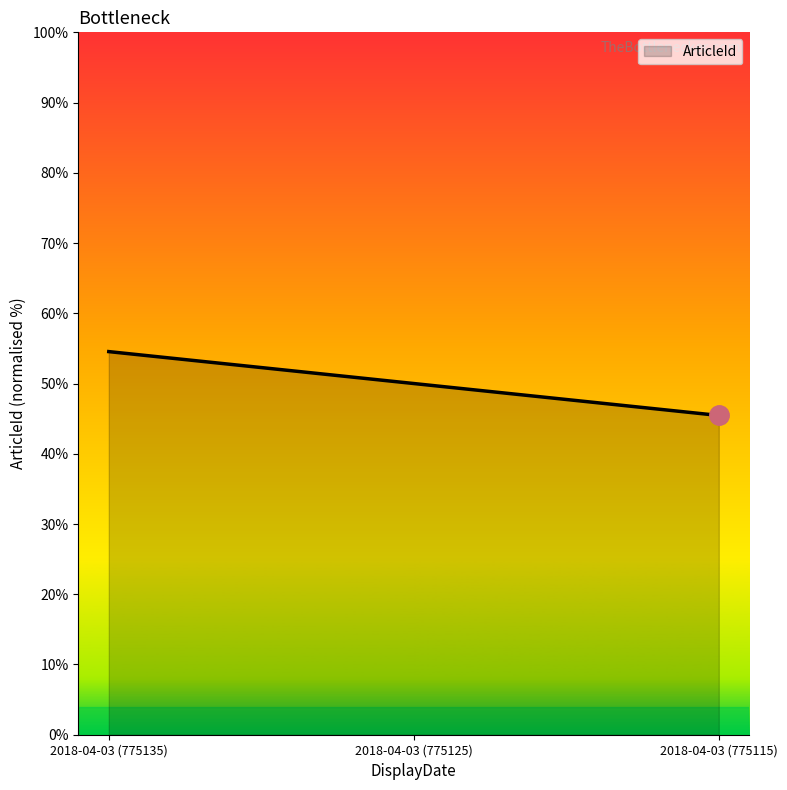

Is it true that the value at 2018-04-03 (775125) is 77.6?

False